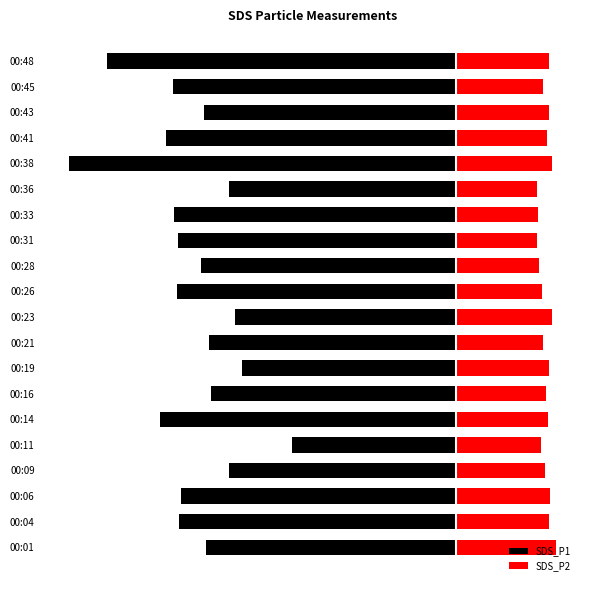

Rank the series by their average value, from highest to lowest.

SDS_P2, SDS_P1